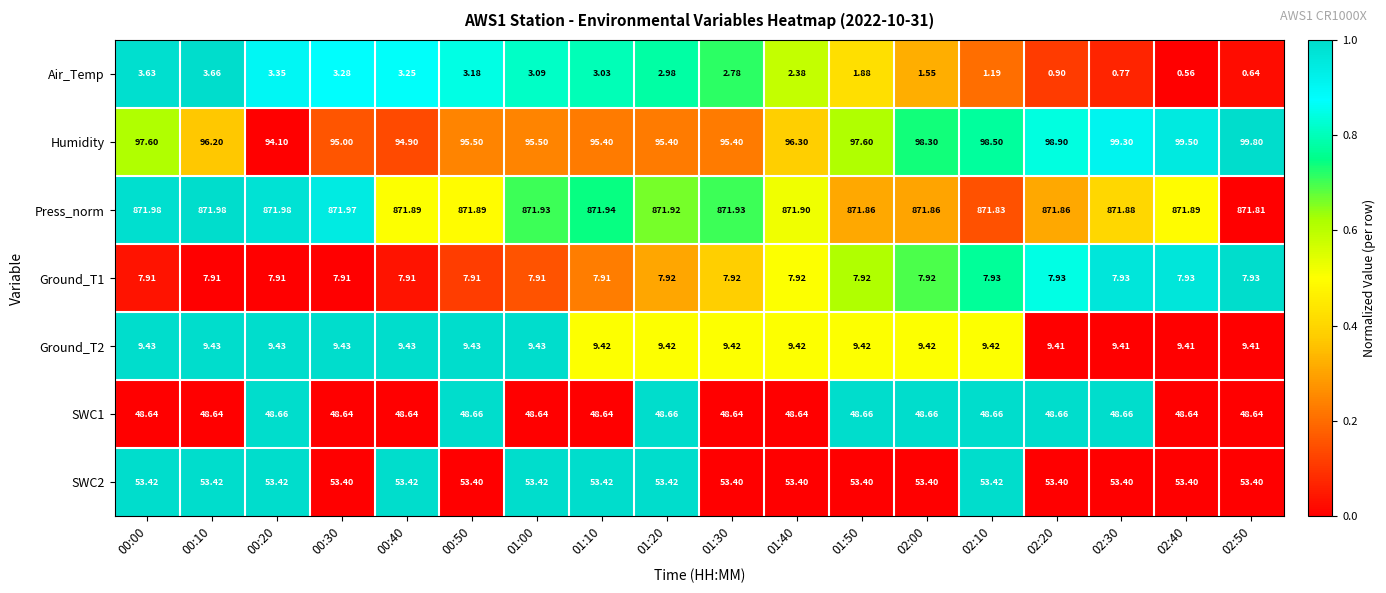

What is the total value across all series at 01:30?

1089.5